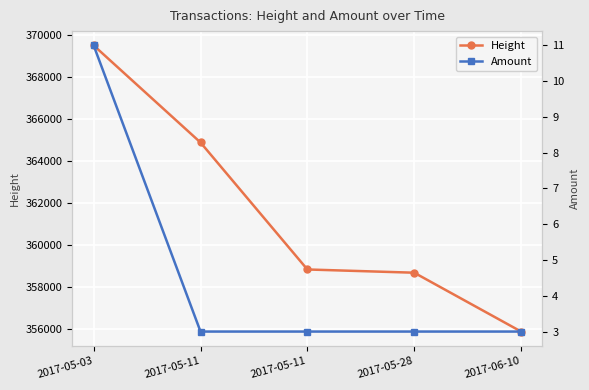

True or false: Height has a value of 358687 at 2017-05-28.

True